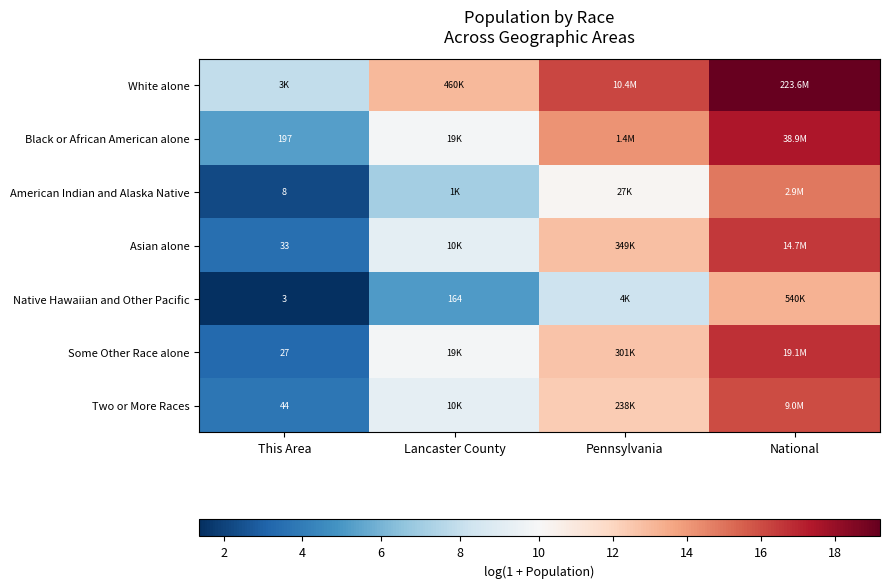

True or false: Asian alone has a value of 16.5 at National.

True